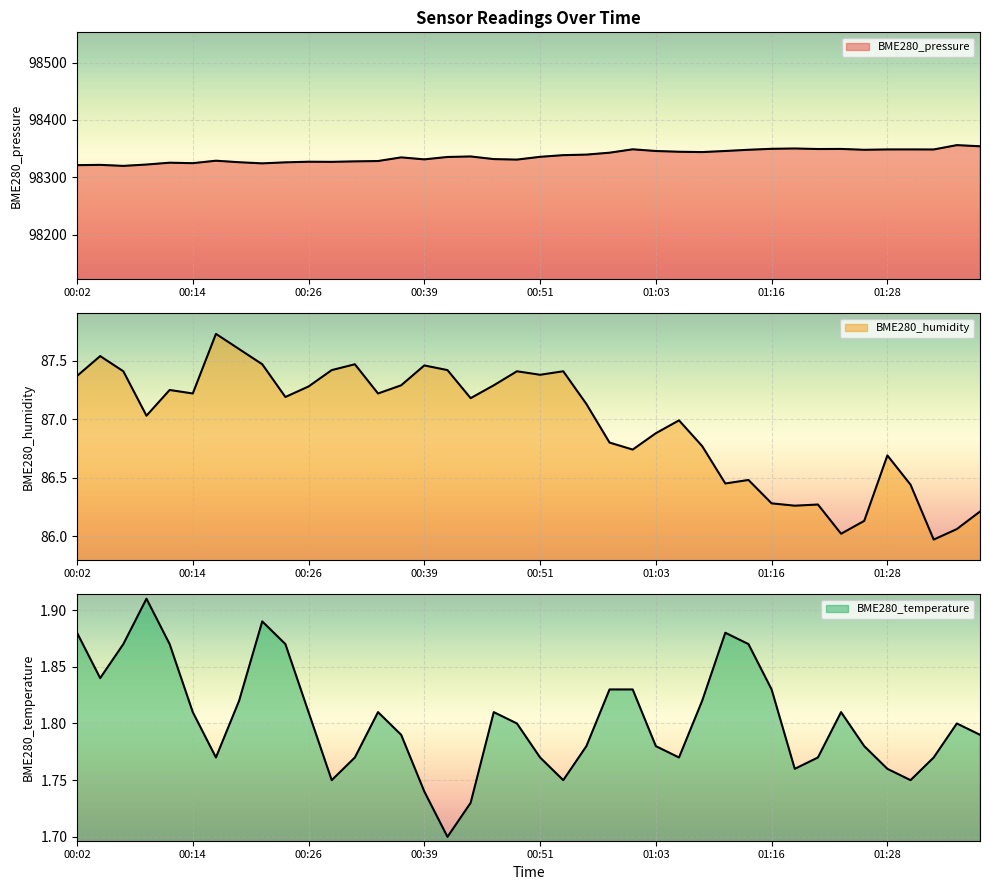

At which label is BME280_pressure closest to 98338?

00:53